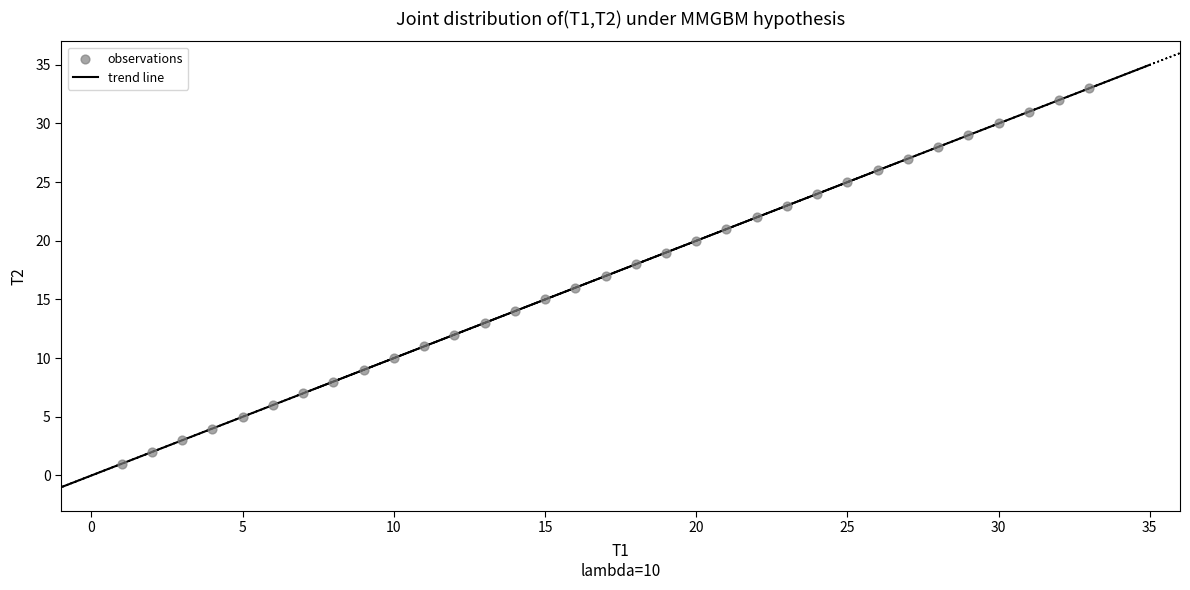

What is the range of X values (max minus min)?

32